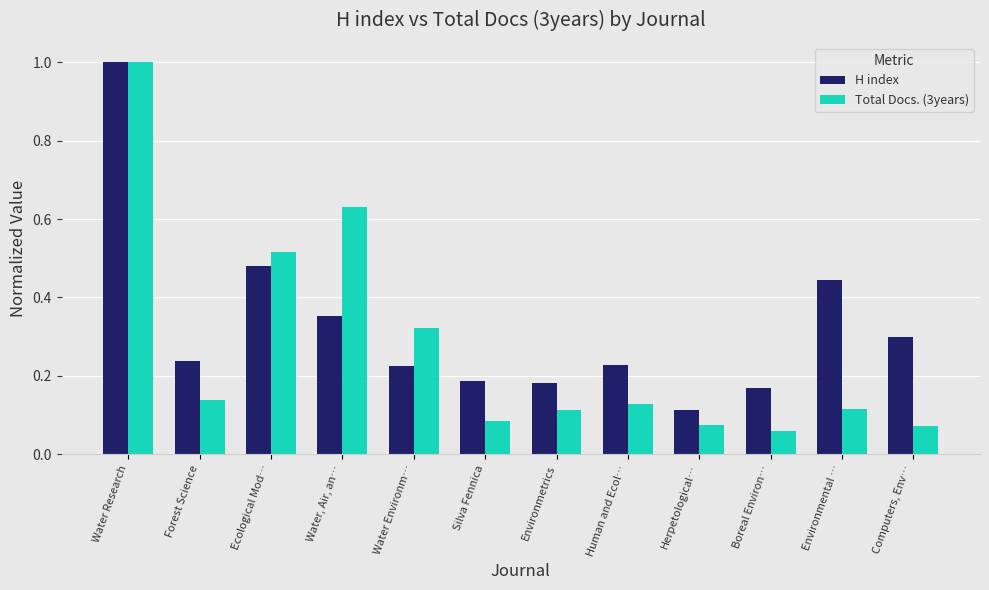

What is the sum of the H index values at Water, Air, an… and Ecological Mod…?

0.8